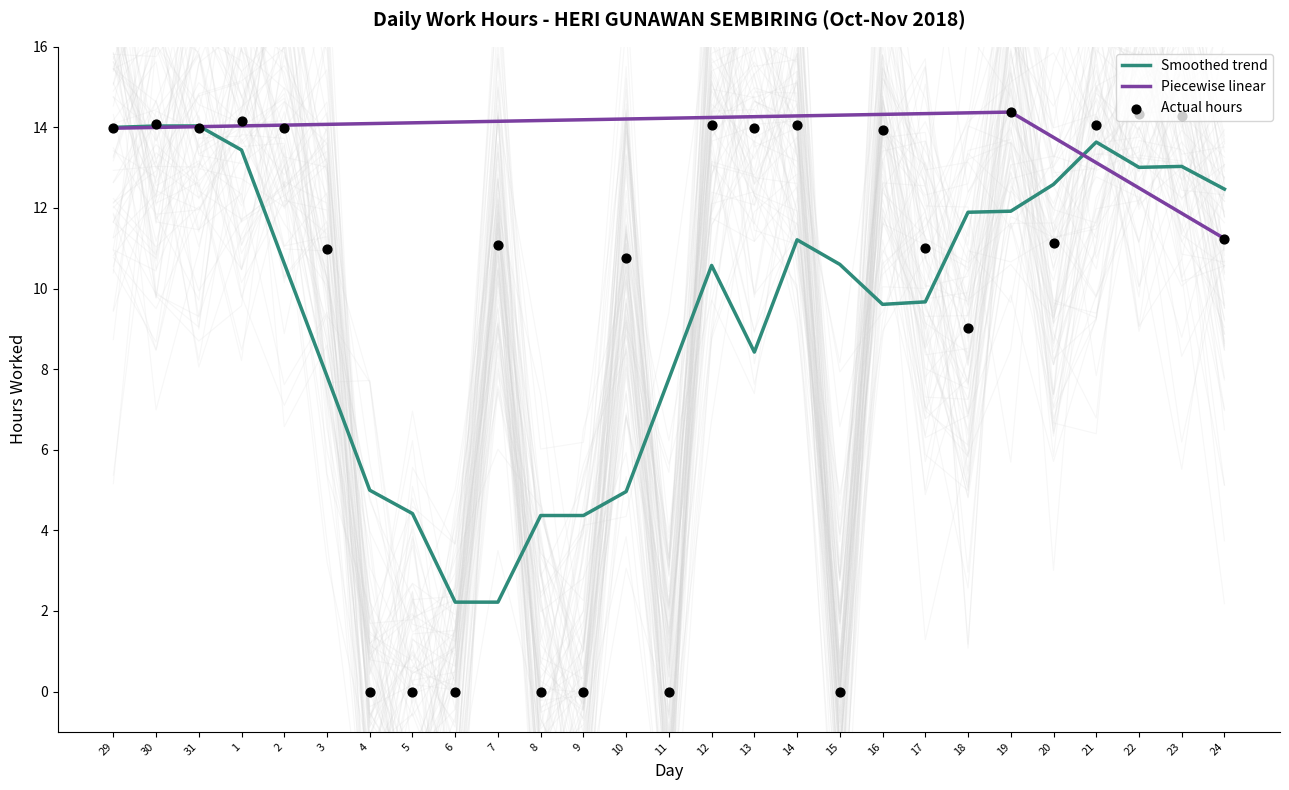

Approximately how many times larger is the value at 7 compared to 30?

0.8